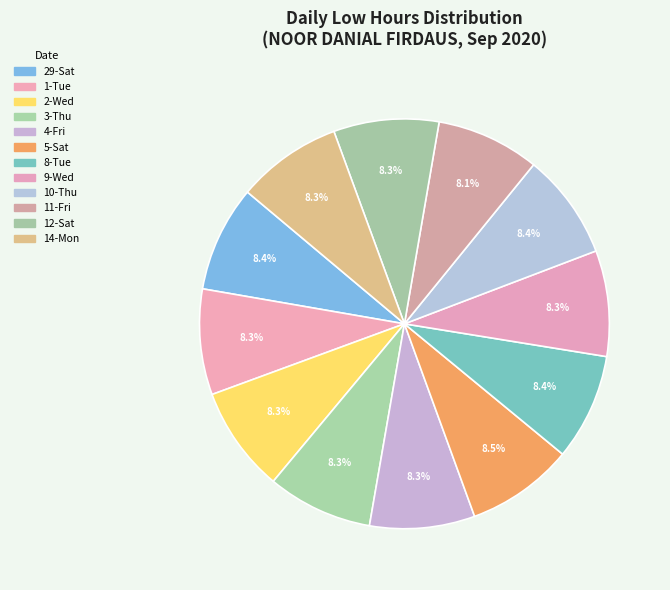

Which slice is the smallest?

11-Fri